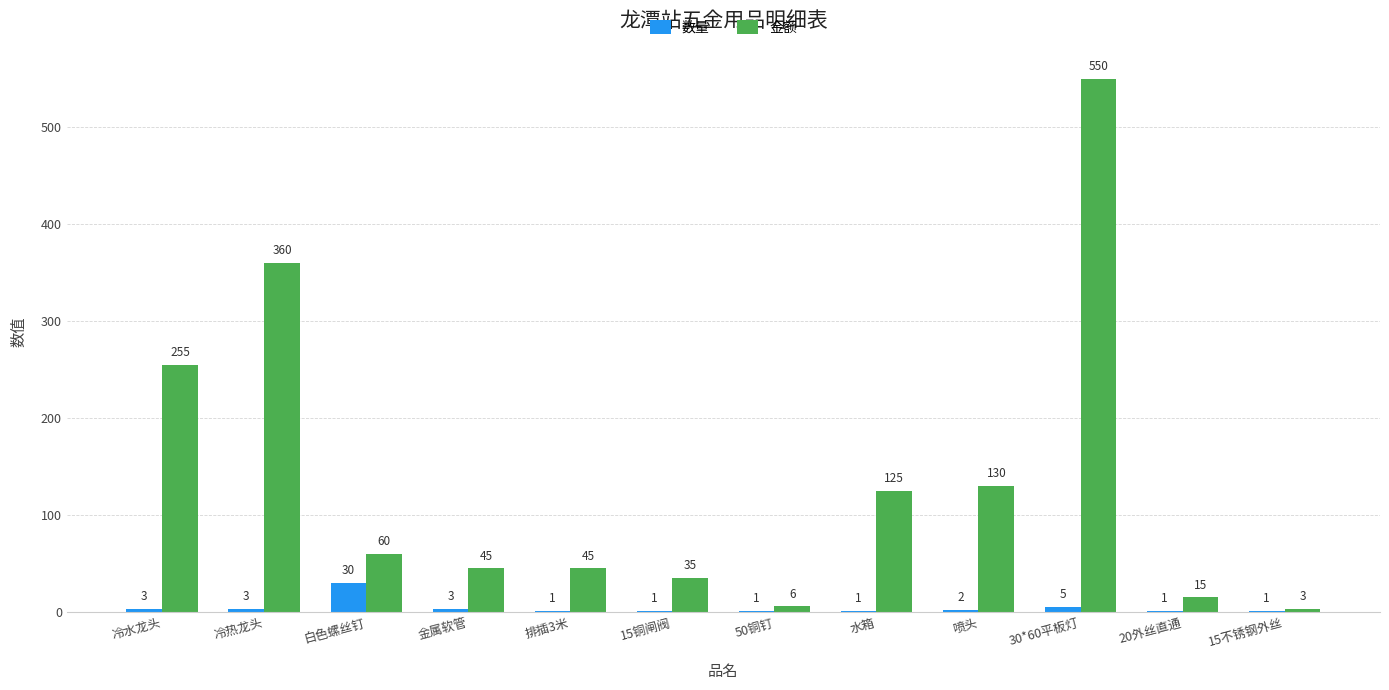

What is the total value across all series at 水箱?

126